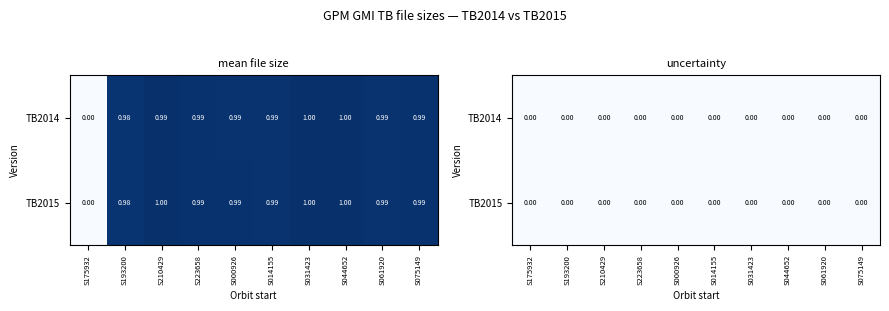

What is the approximate value of TB2014 at S210429?

1.0